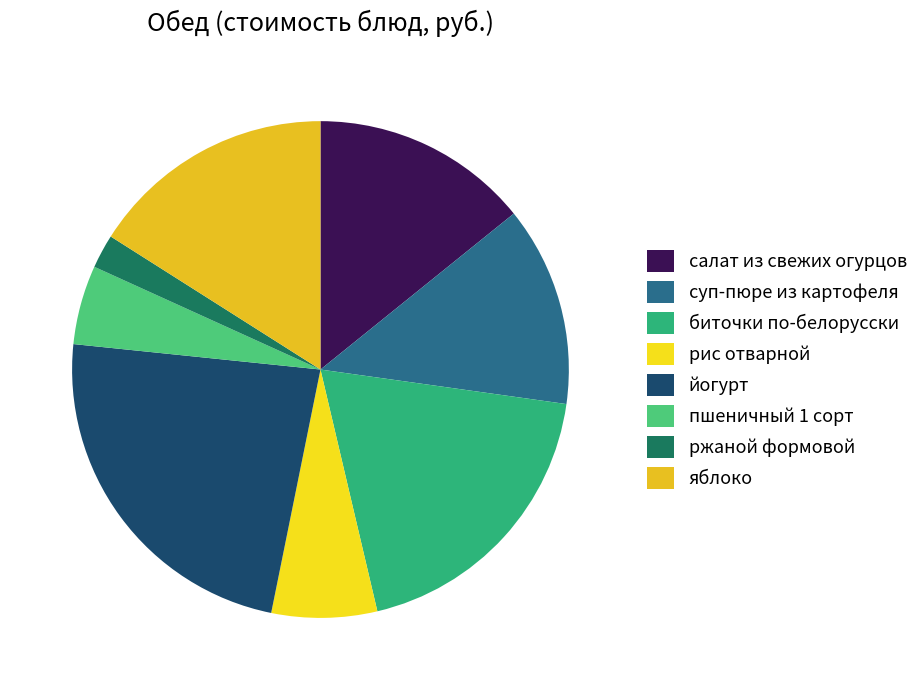

The йогурт slice represents 23% of the pie. True or false?

True